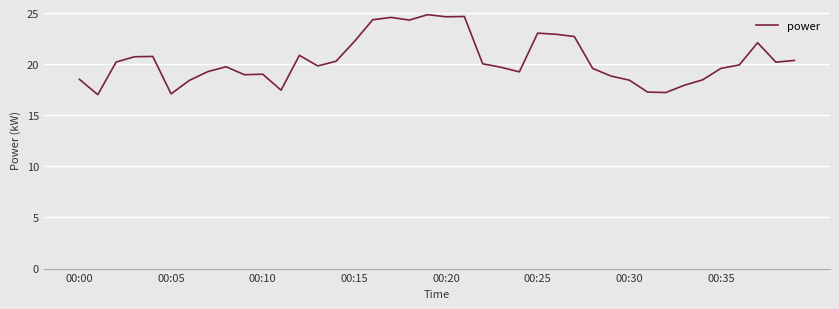

What is the greatest value displayed?

24.9